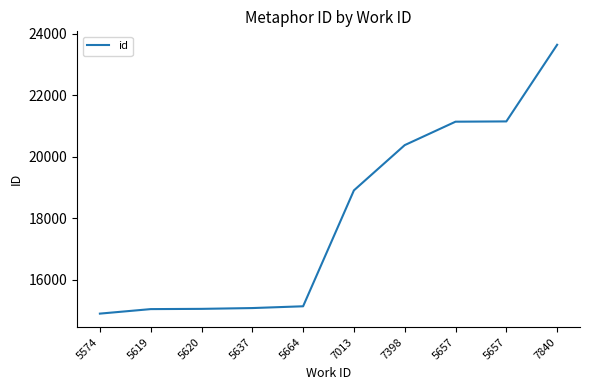

Does the chart display data point markers on the line(s)?

No